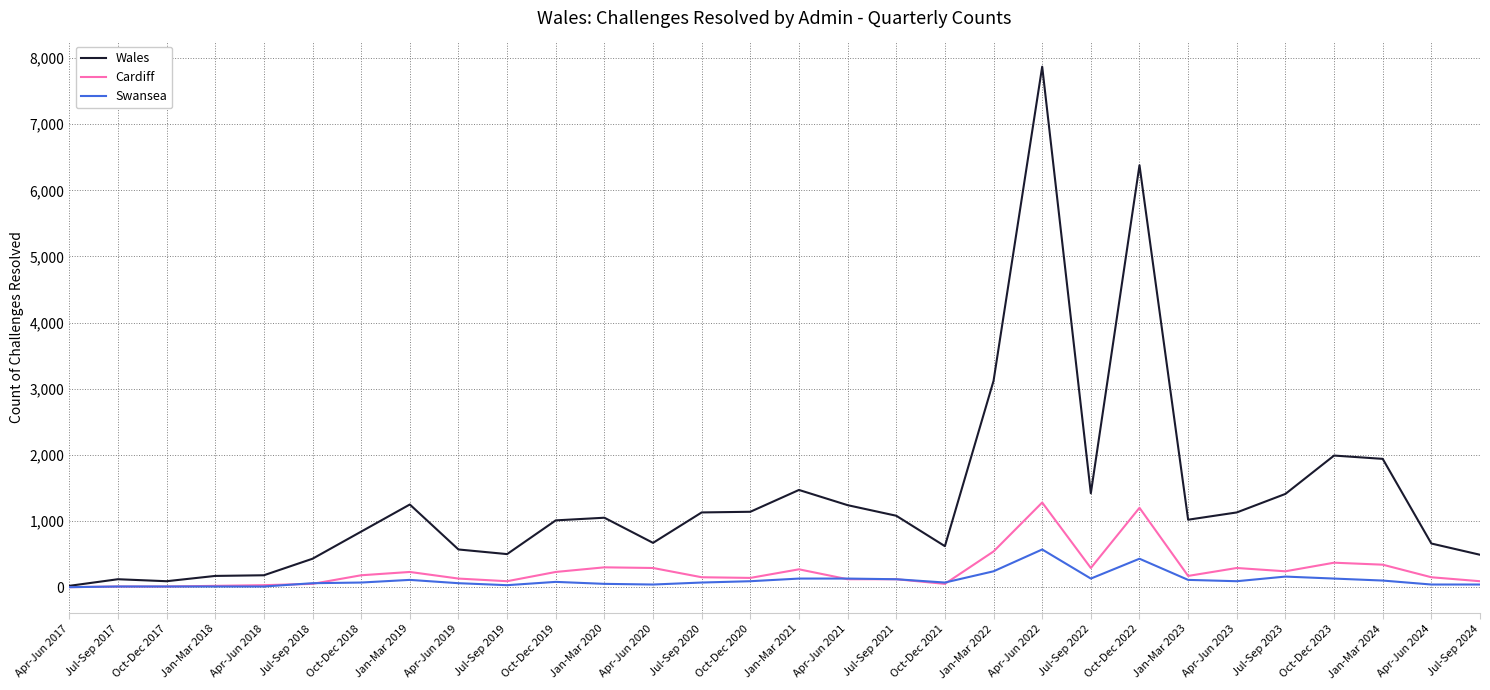

What is the difference between the highest and lowest values at Apr-Jun 2018?

170